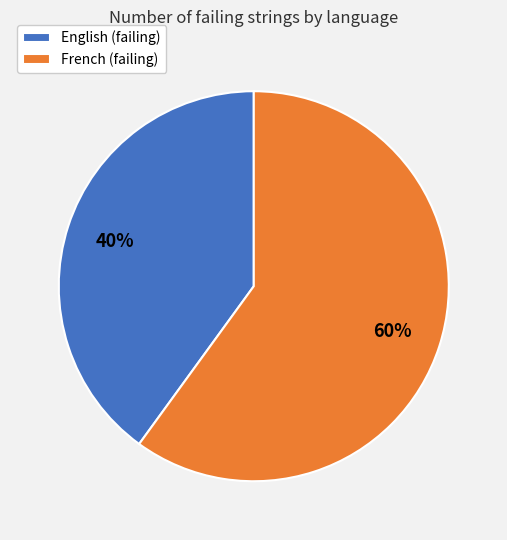

Which has a higher value, English or French?

French